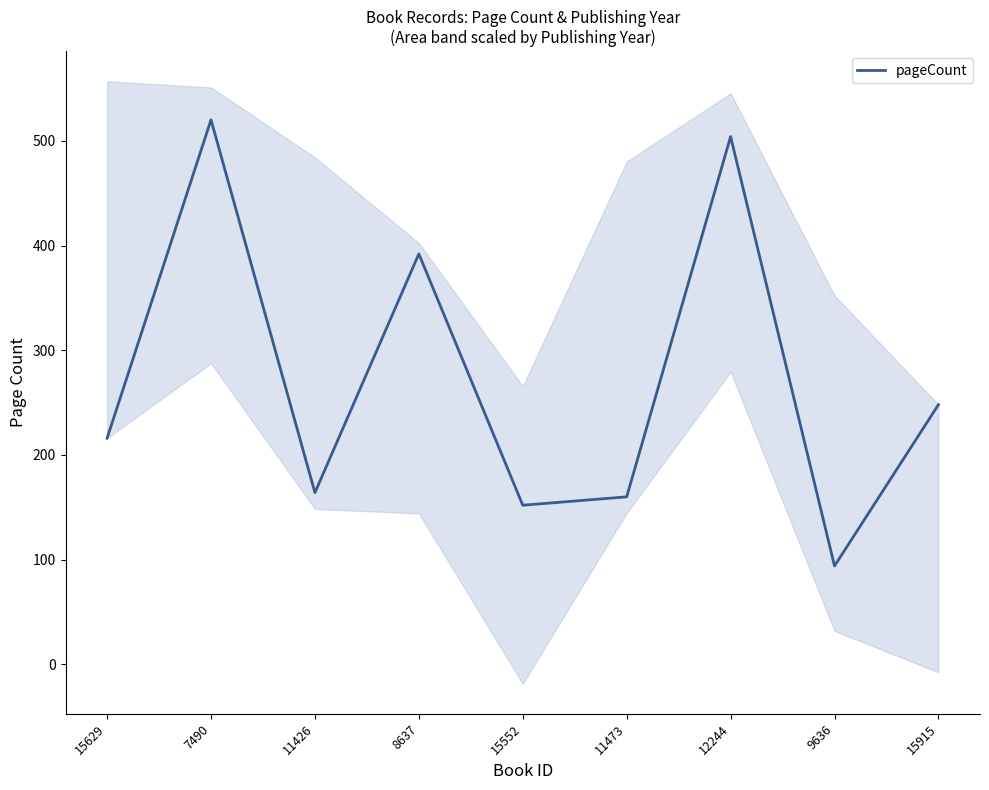

What is the minimum value shown in the chart?

94